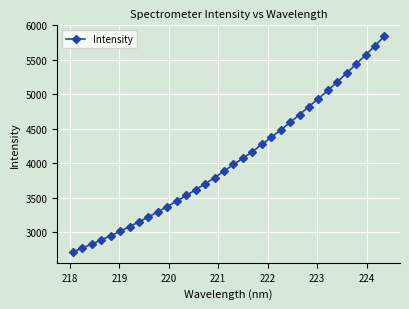

What is the maximum value shown in the chart?

5843.7